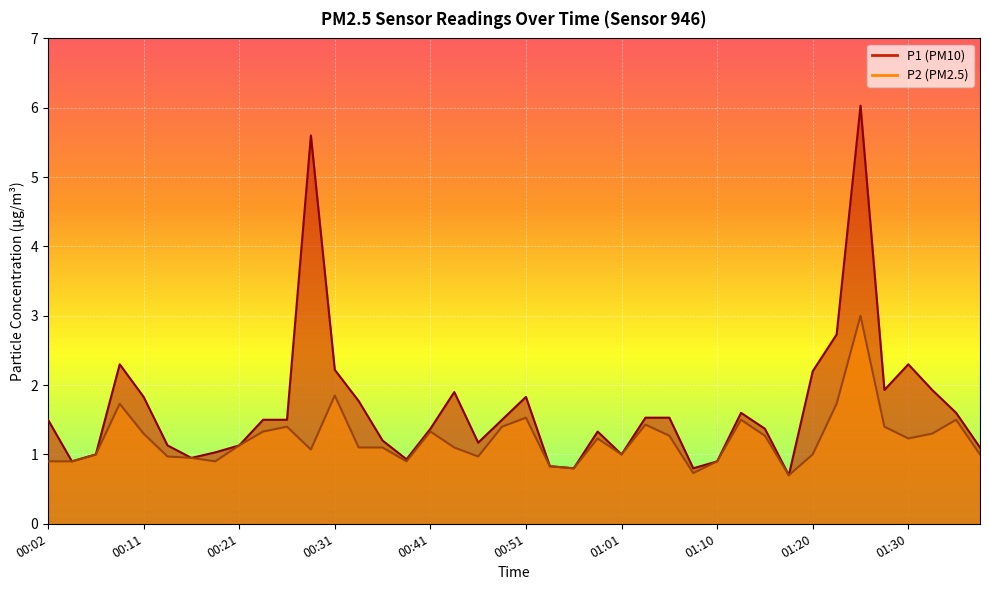

What is the total value across all series at 01:13?

3.1